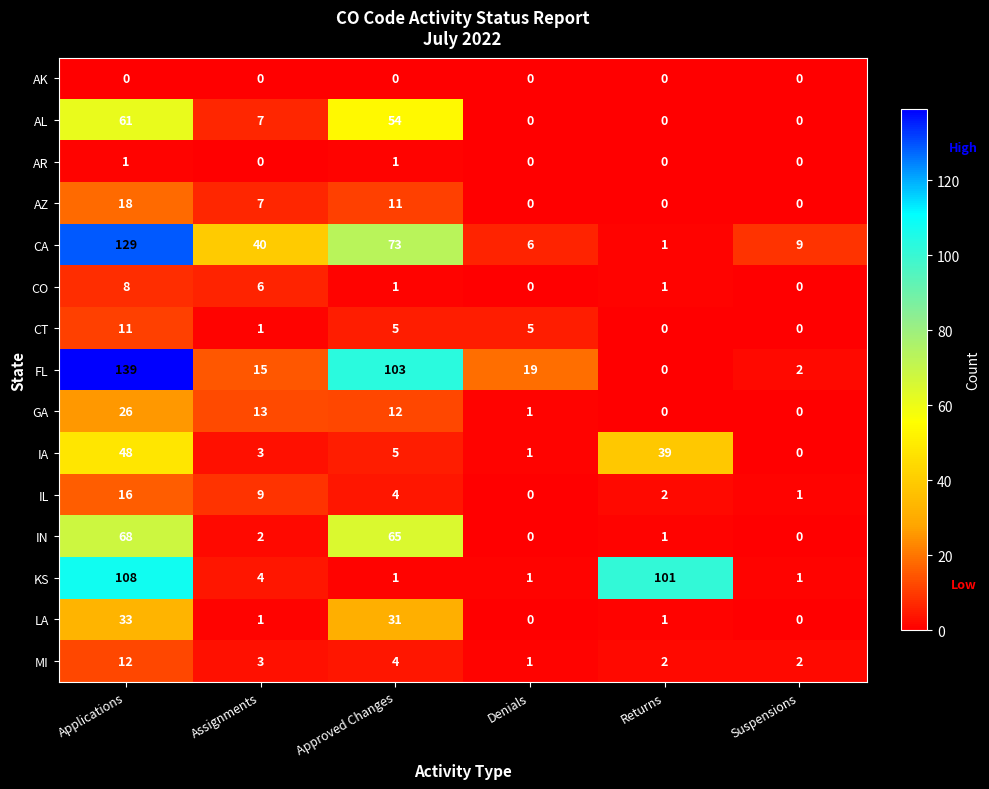

Which series has the widest spread of values?

FL